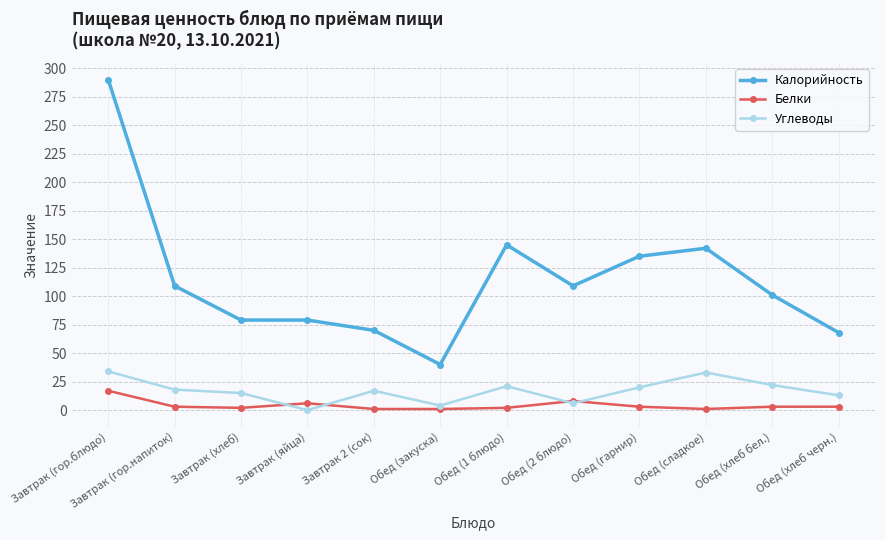

Which series has the largest total across all categories?

Калорийность